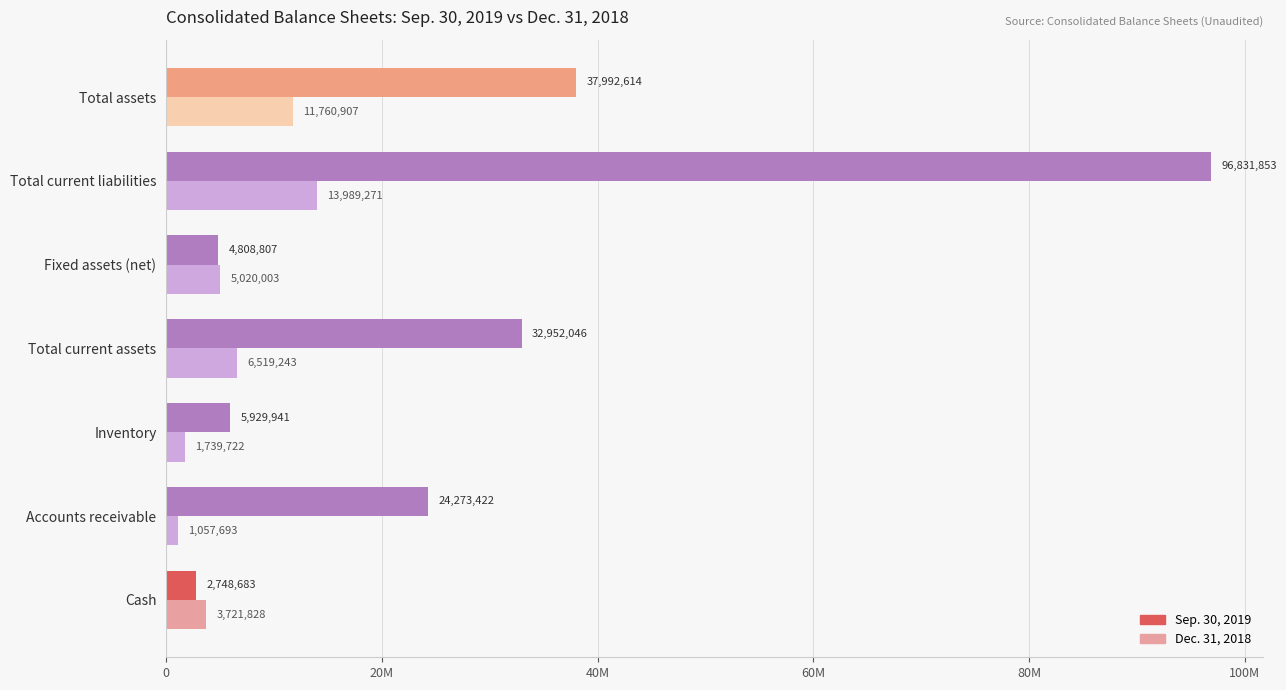

What are all the series names shown in the legend?

Sep. 30, 2019, Dec. 31, 2018